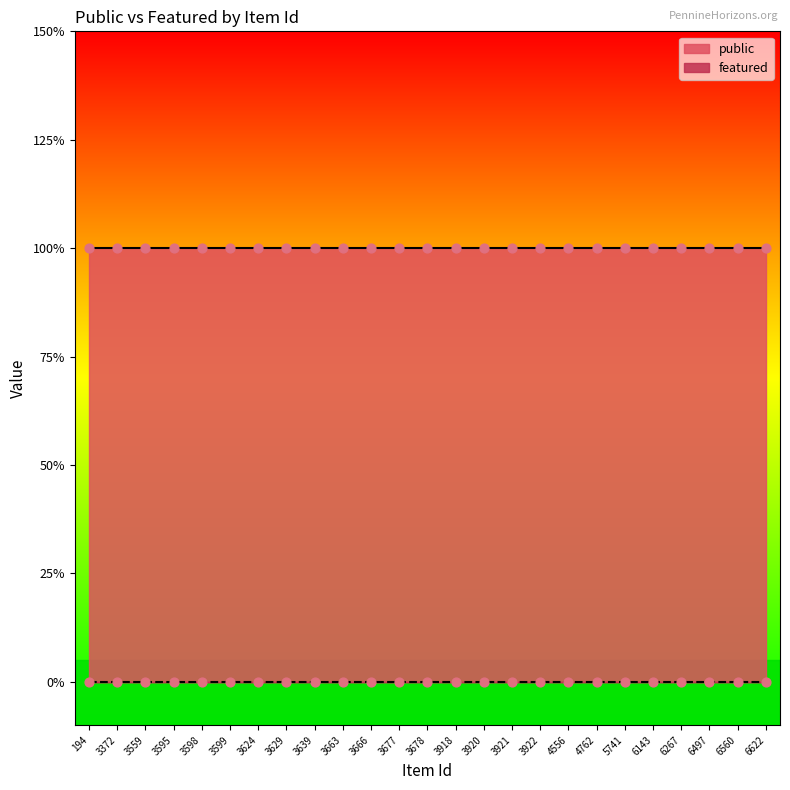

Which series has the largest Y range (max minus min)?

public